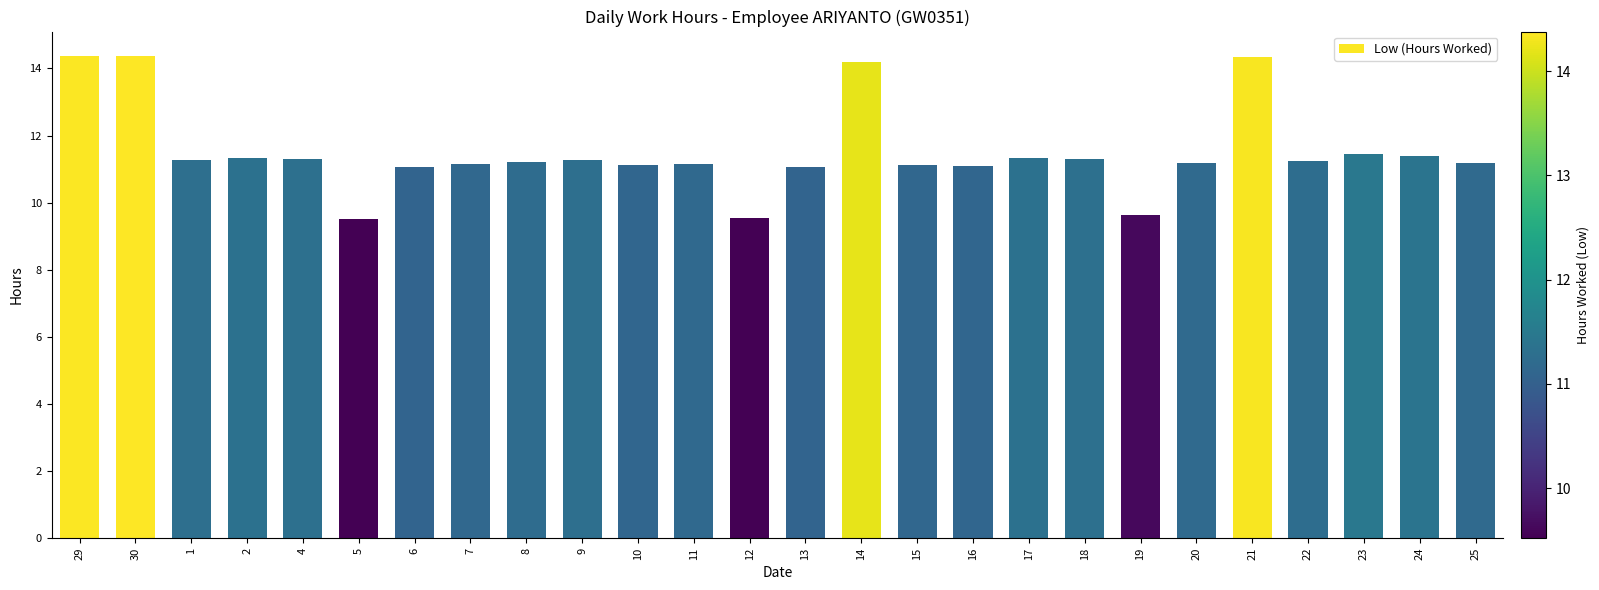

What is the sum of the values at 6 and 10?

22.2